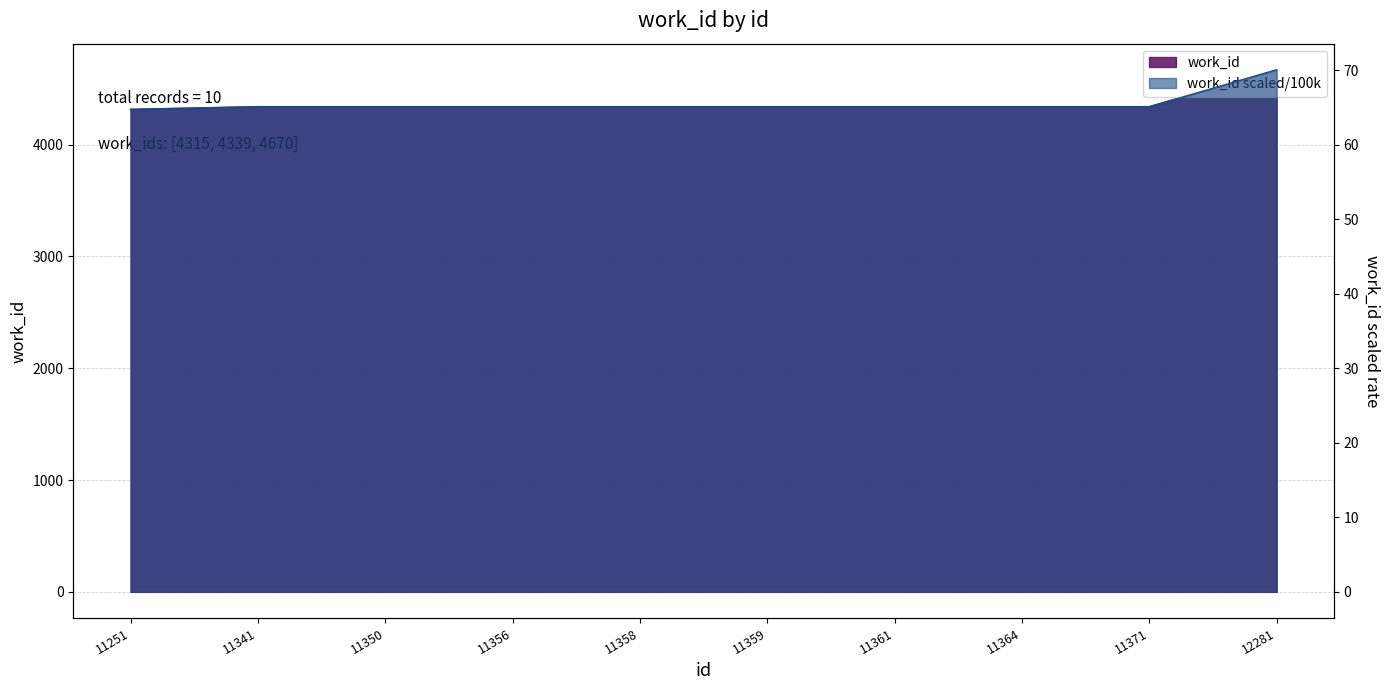

What is the value of the 2nd point from the left?

4339